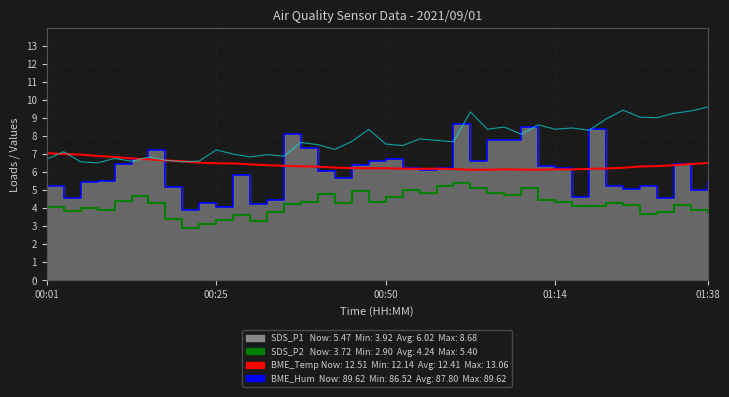

What is the maximum value shown in the chart?

9.6